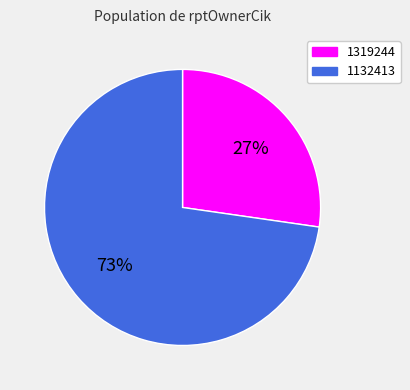

Between 1132413 and 1319244, which is larger?

1132413